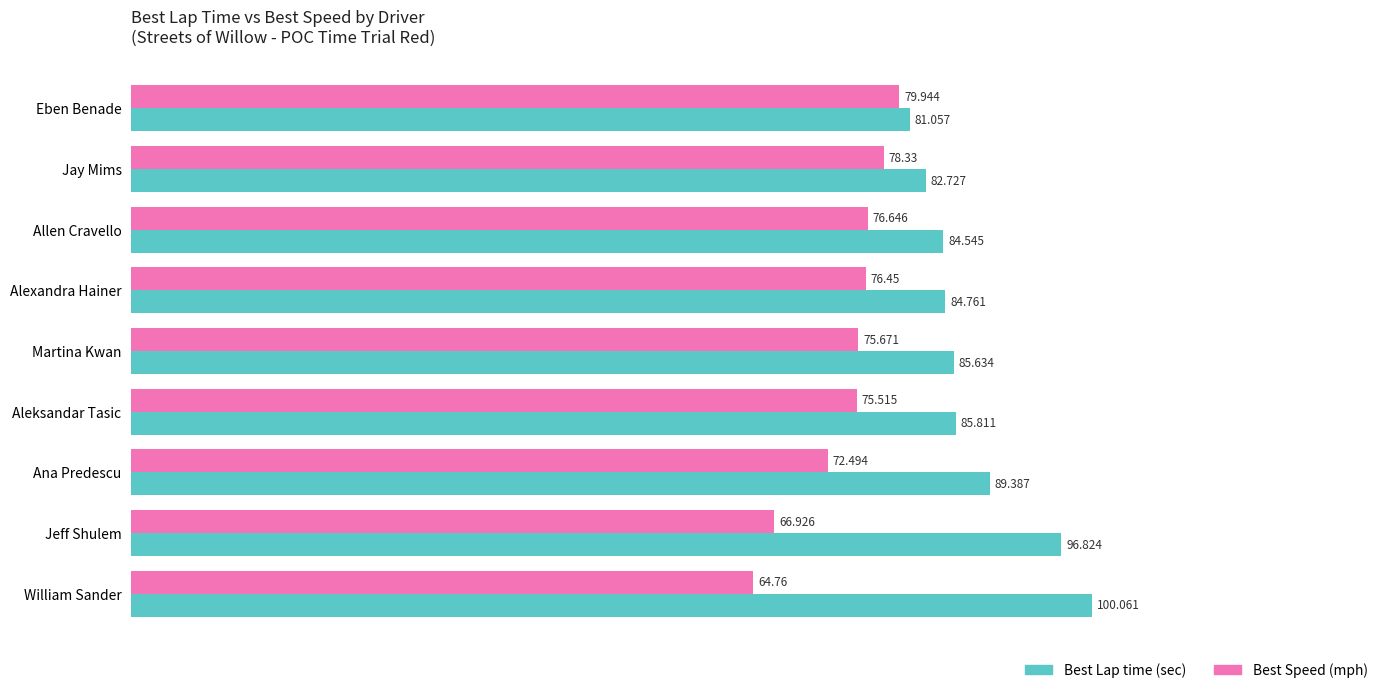

At which category is the sum across all series the highest?

William Sander